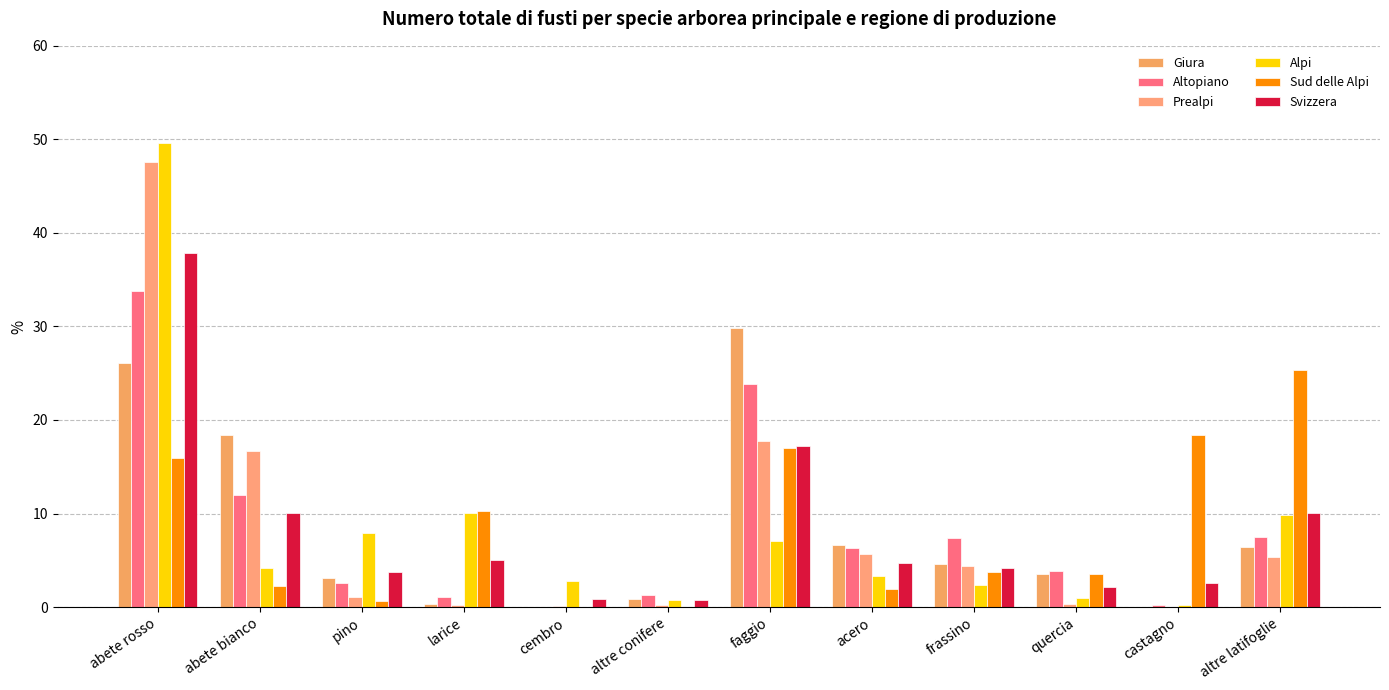

Between pino and abete bianco, which is larger?

abete bianco